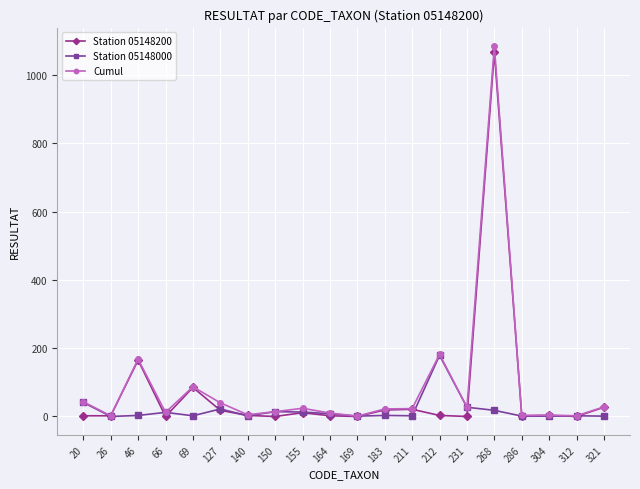

Which series has the widest spread of values?

Cumul